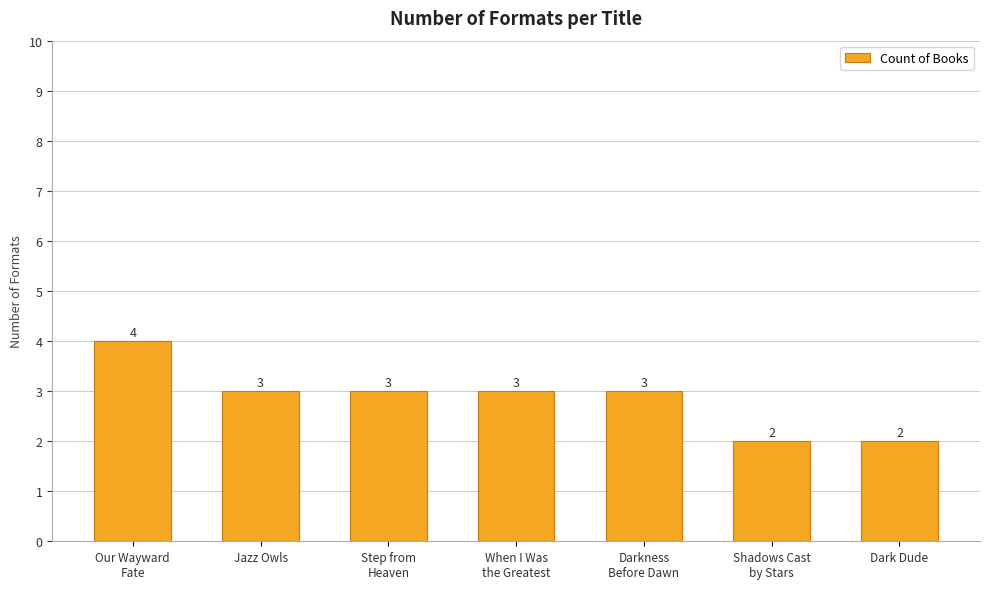

How many distinct data groups are displayed?

1